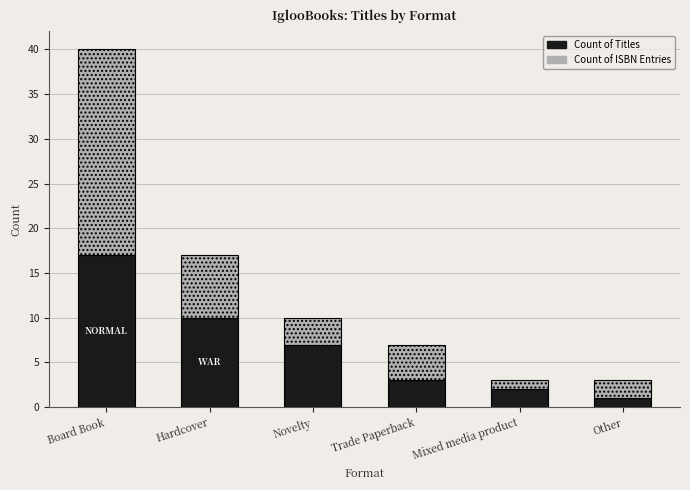

The value of Count of Titles at Board Book is 17. True or false?

True